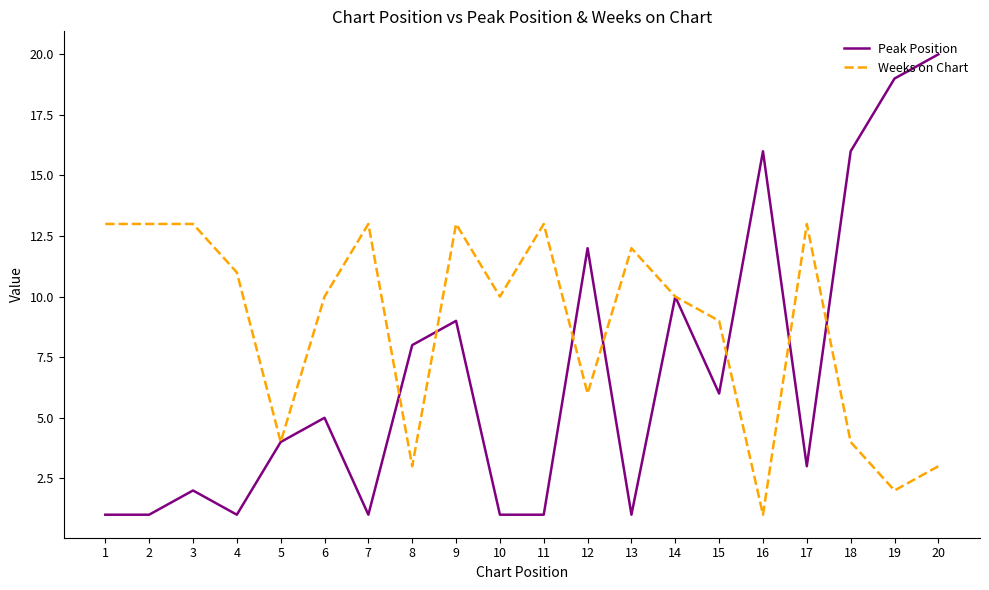

How many series are shown in this chart?

2